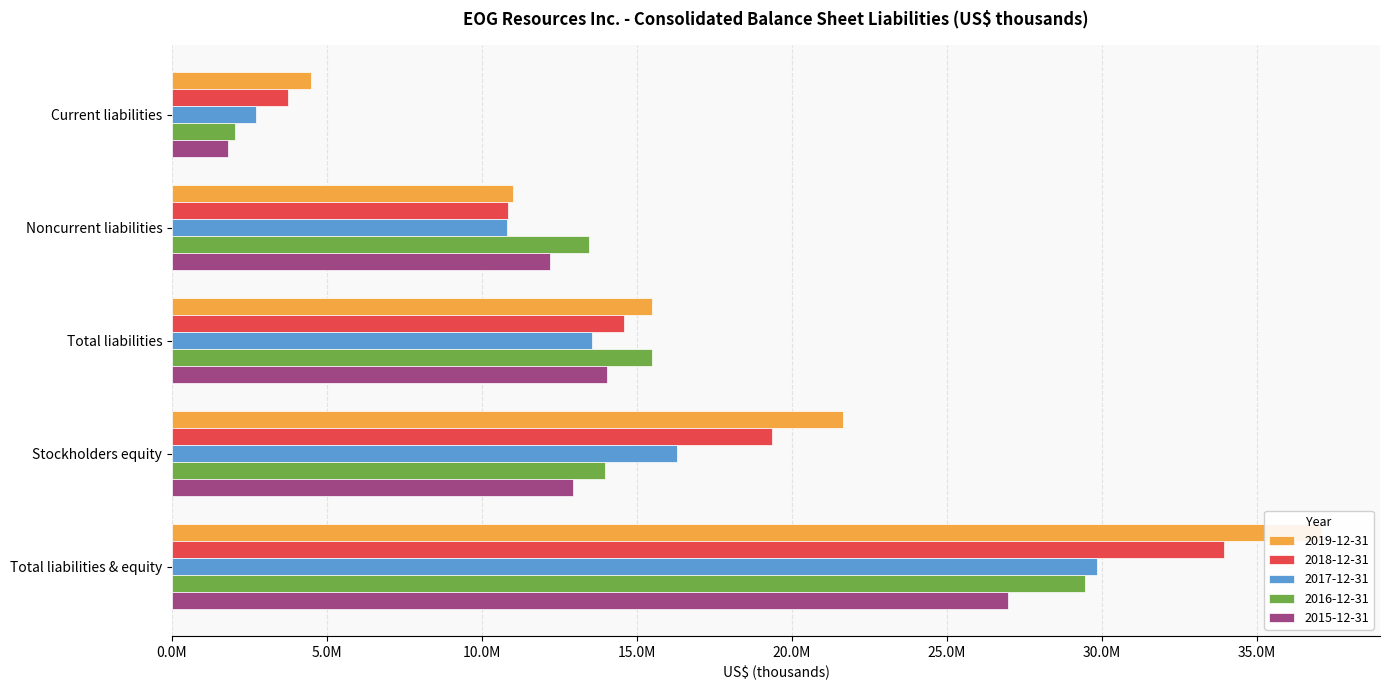

What is the difference between the maximum and minimum values in the 2018-12-31 series?

30206110